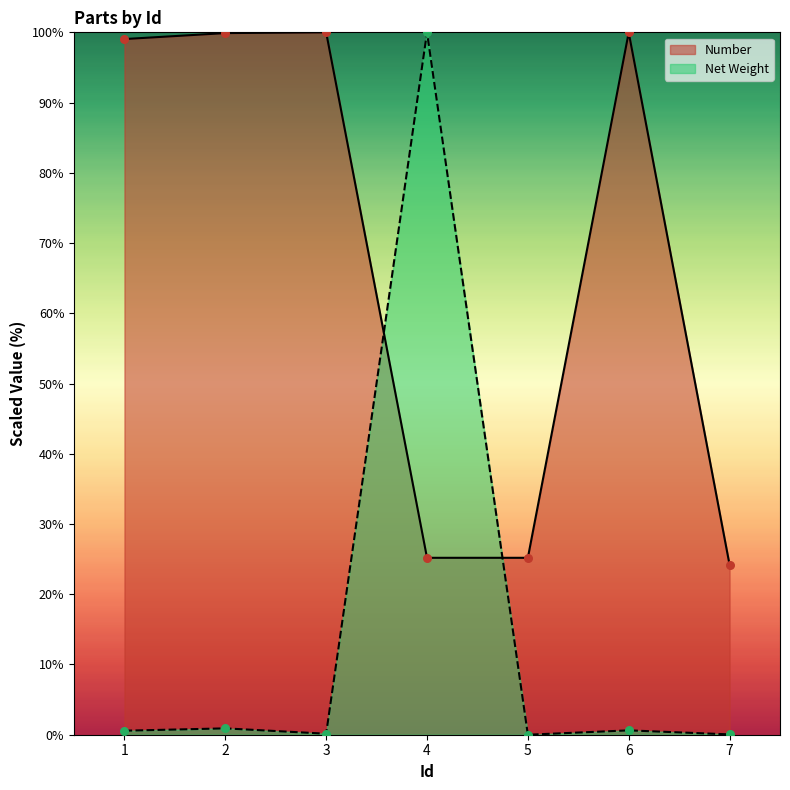

At how many categories does at least one series exceed 35?

5